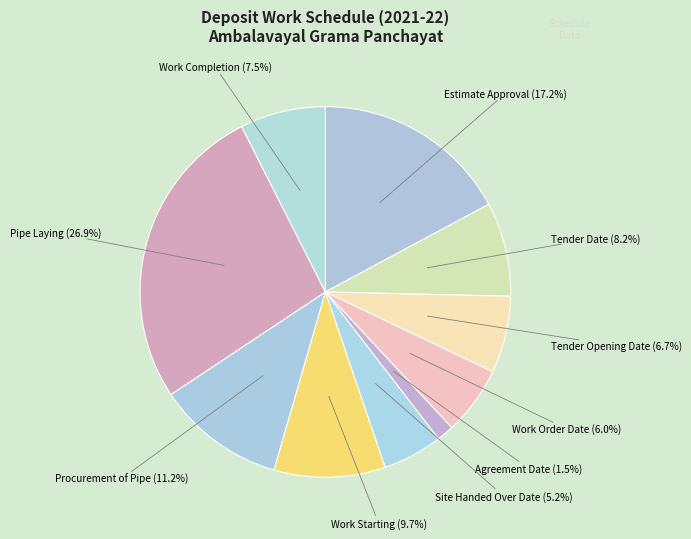

Which category has the biggest portion of the pie?

Pipe Laying